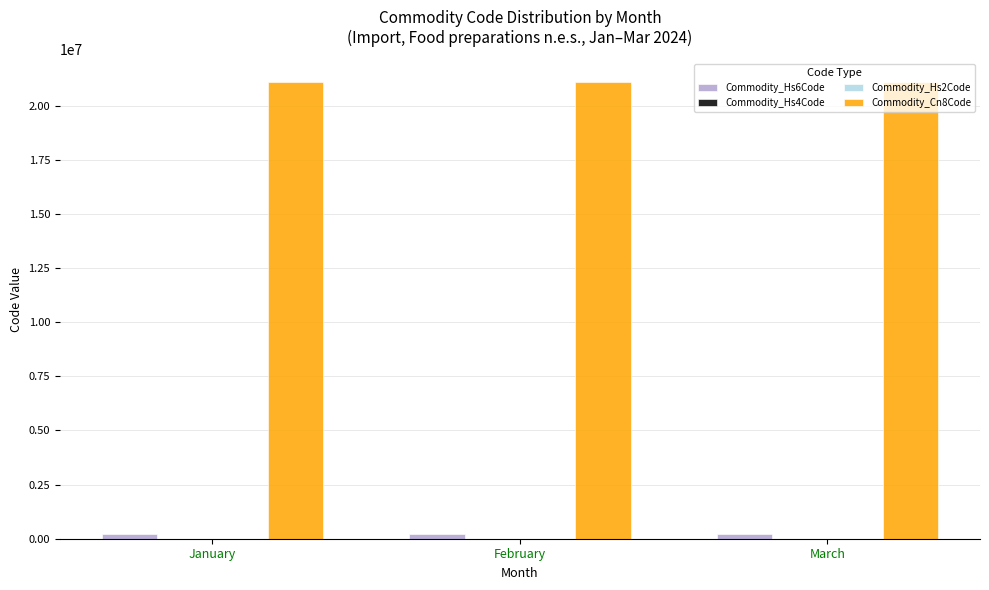

Which series has the largest total across all categories?

Commodity_Cn8Code